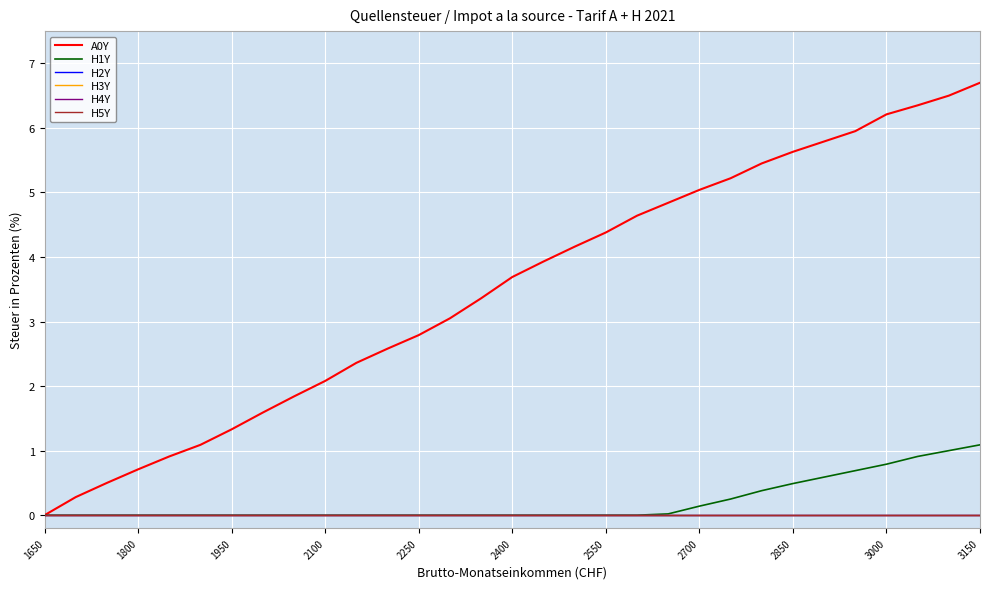

Does the chart have visible grid lines?

Yes